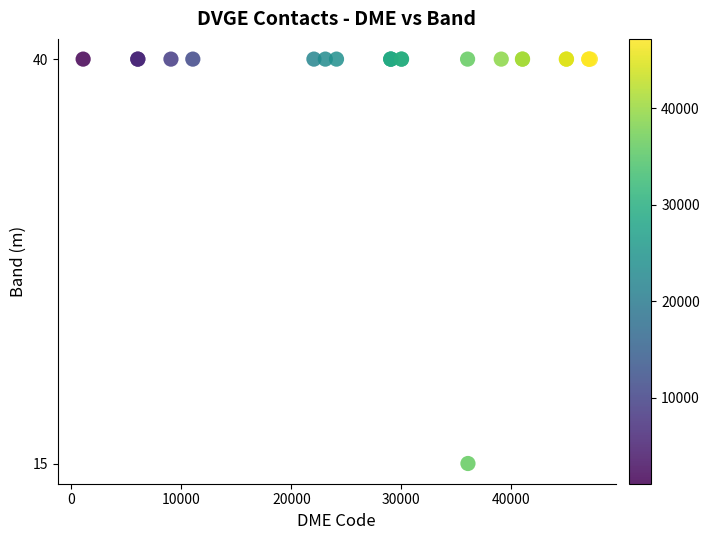

What Y value in the scatter plot is closest to 27?

15